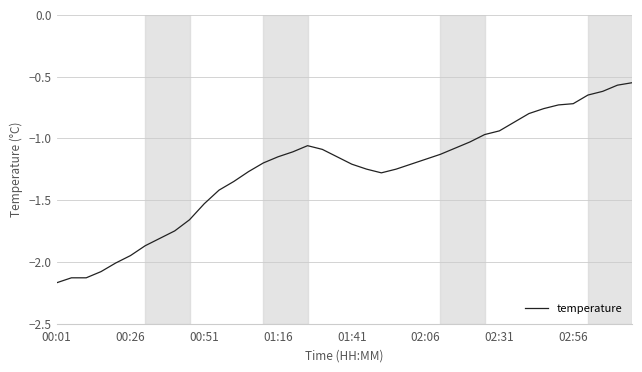

Is it true that the value at 02:56 is -0.7?

True